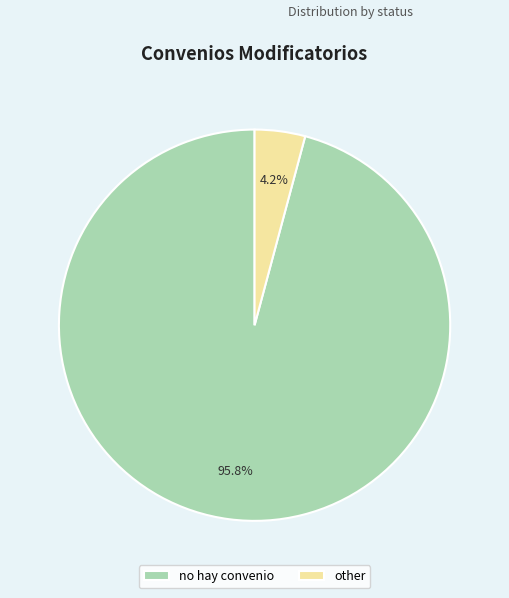

Do no hay convenio and other together represent more than half of the pie?

Yes